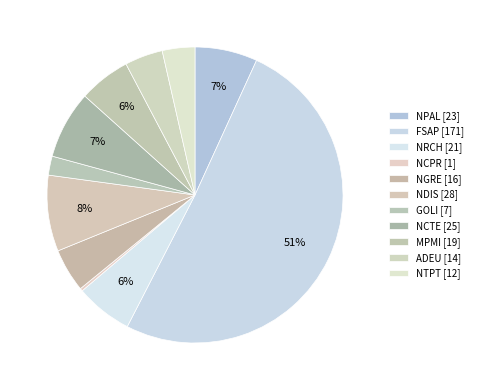

How many slices are in this pie chart?

11